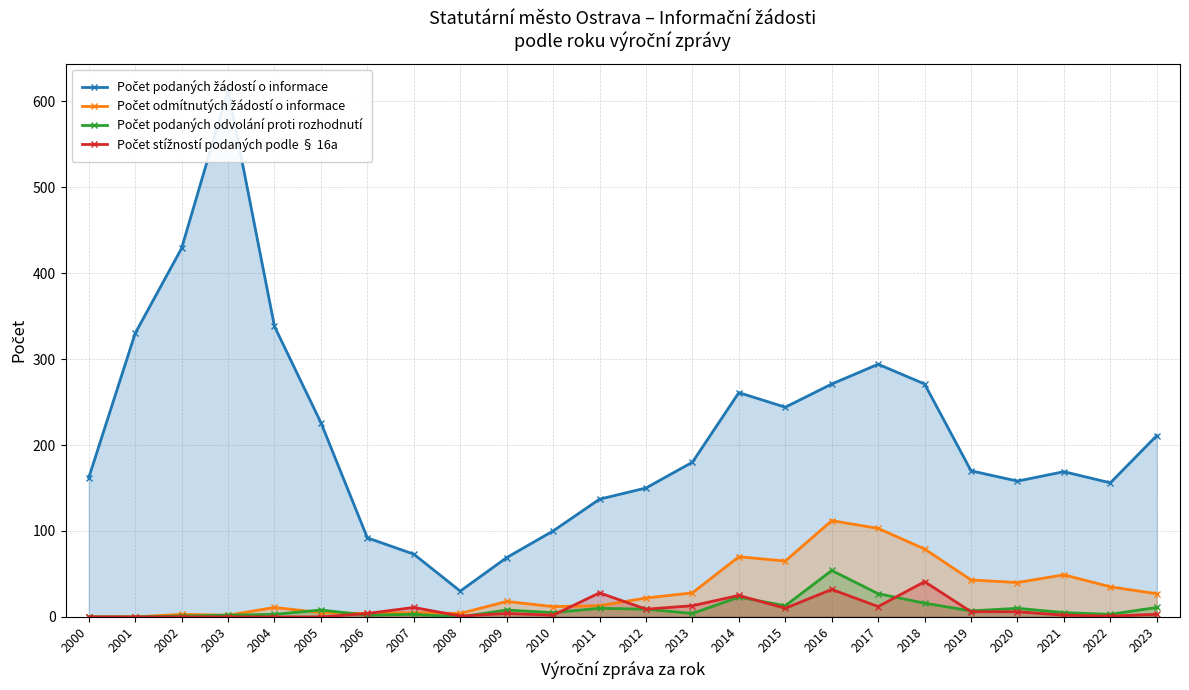

List the labels in order of Počet podaných žádostí o informace value, smallest first.

2008, 2009, 2007, 2006, 2010, 2011, 2012, 2022, 2020, 2000, 2021, 2019, 2013, 2023, 2005, 2015, 2014, 2016, 2018, 2017, 2001, 2004, 2002, 2003